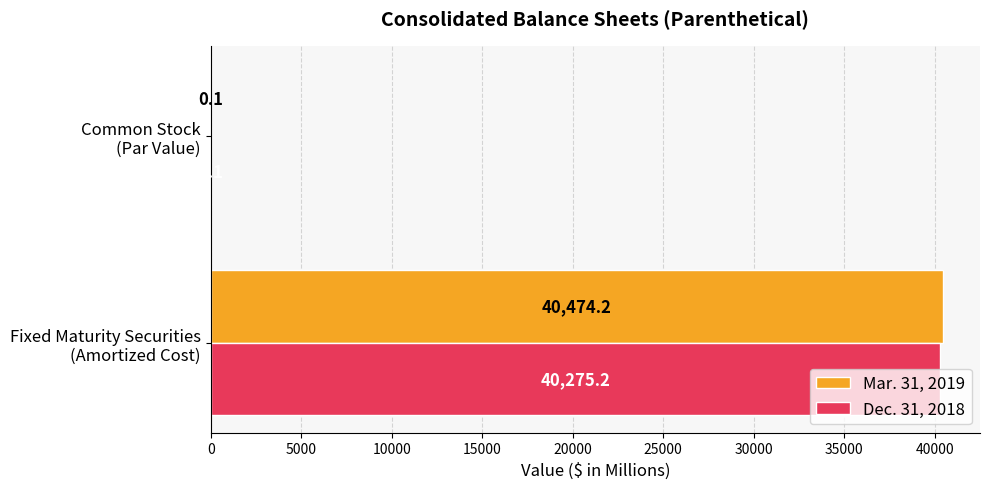

What is the sum of all Mar. 31, 2019 values?

40474.3